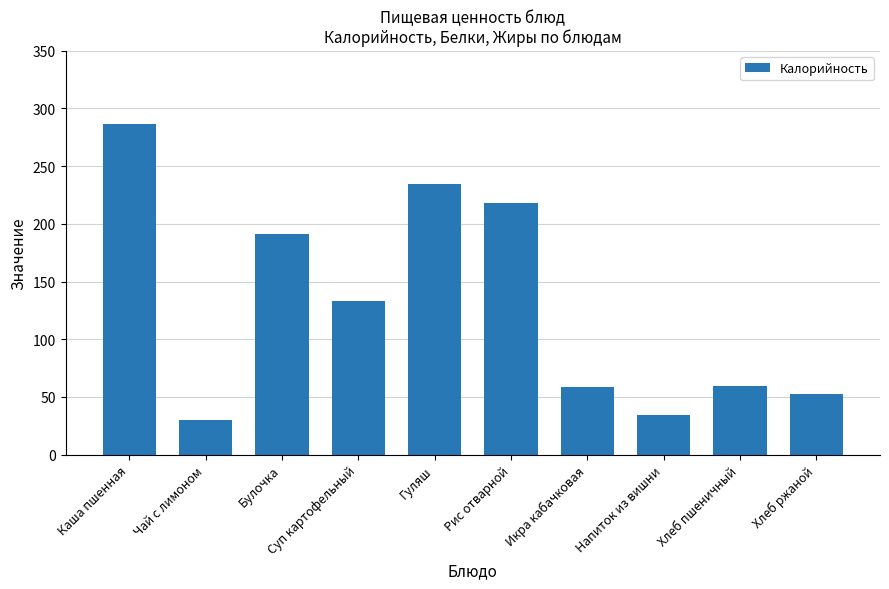

The value at Гуляш is 234.2. True or false?

True